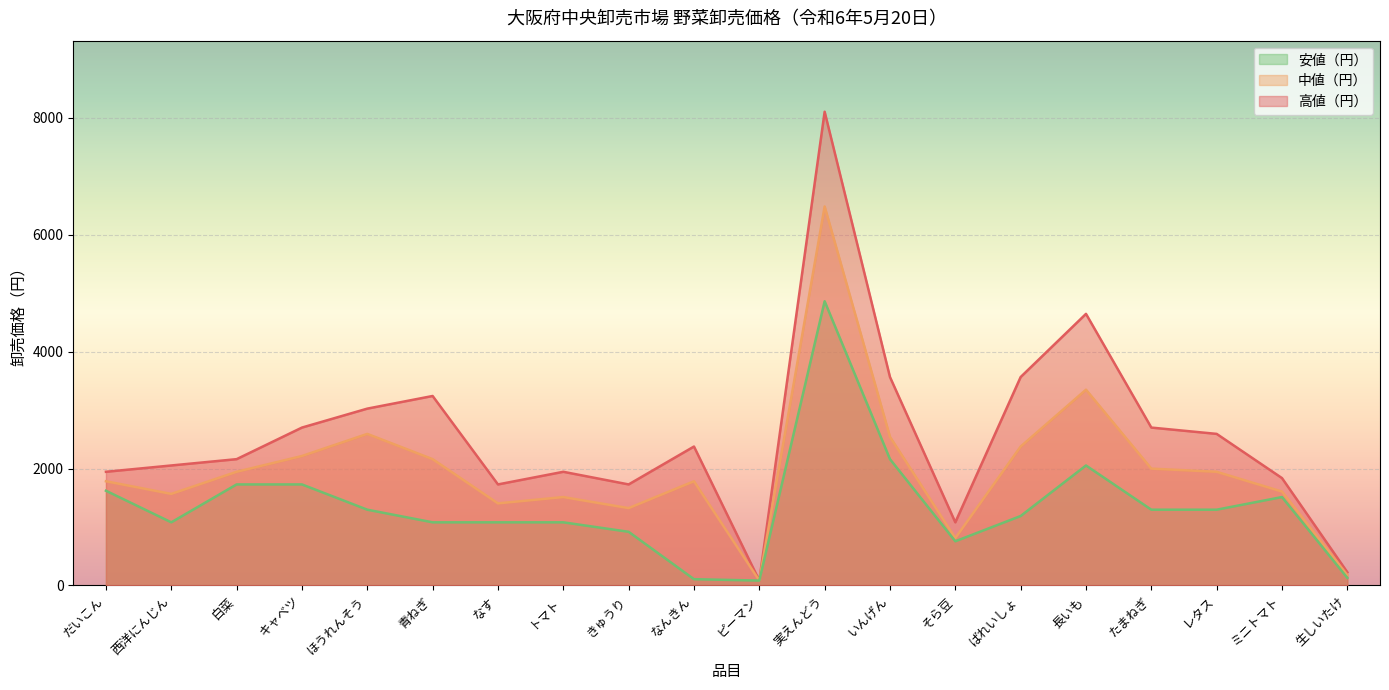

What is the sum of the 中値（円） values at ミニトマト and 長いも?

4954